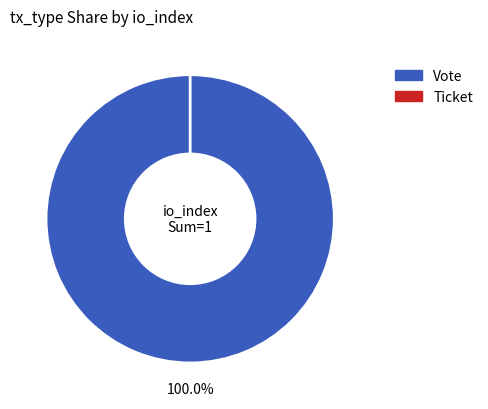

Which category has the smallest portion of the pie?

Ticket (io_index=0)